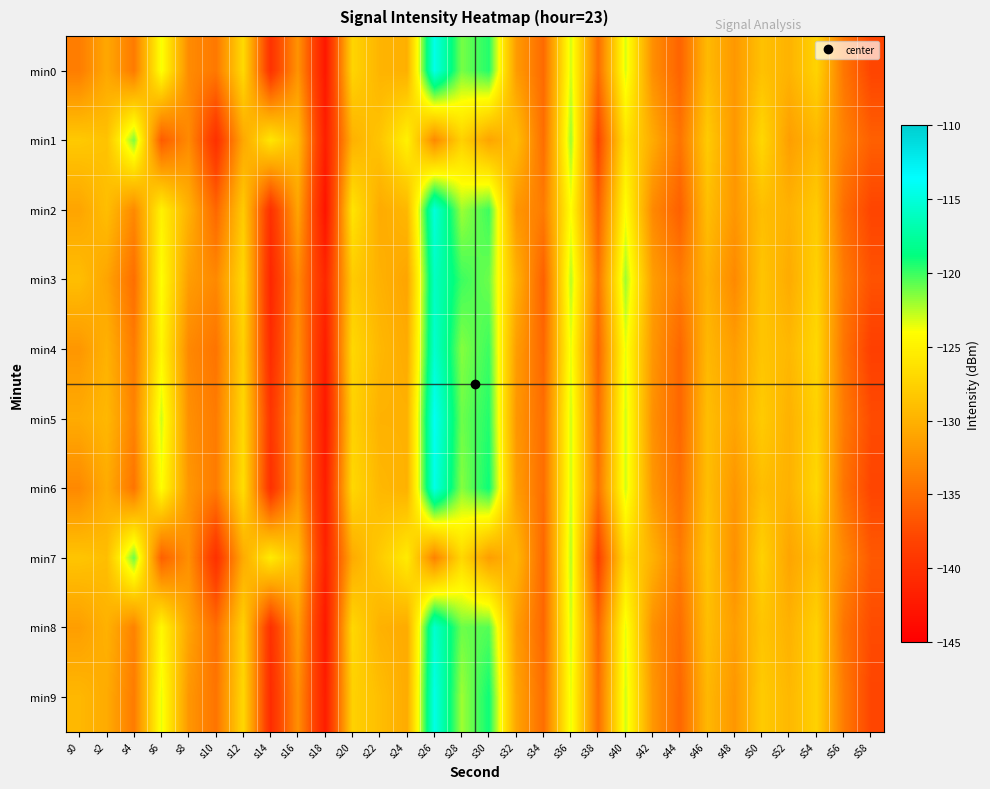

What is the smallest value displayed?

-143.0